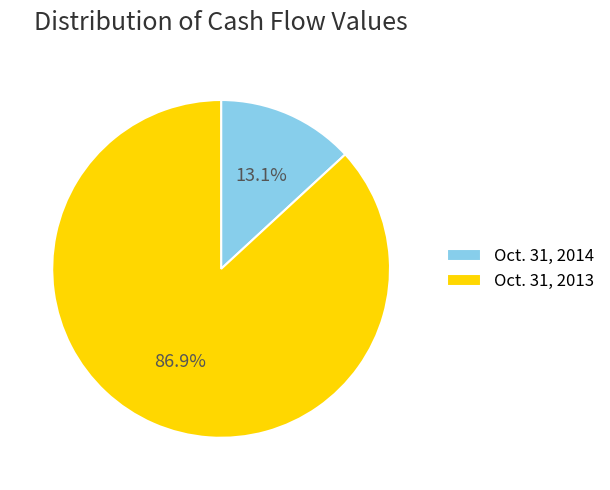

What percentage is the Oct. 31, 2014 slice, to the nearest percent?

13%